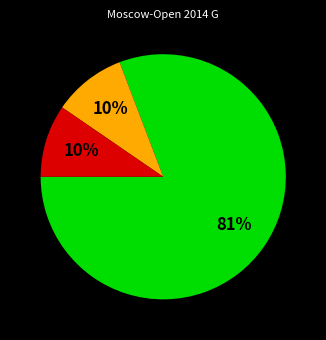

To the nearest percent, what is the average slice percentage?

33%